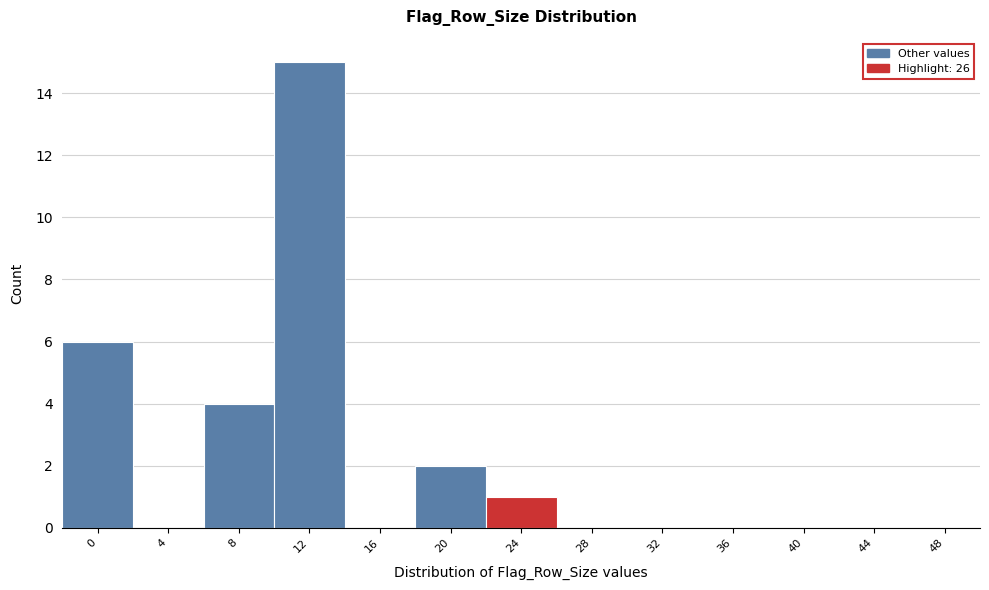

Reading left to right, list all the values displayed in this chart.

0=6	4=0	8=4	12=15	16=0	20=2	24=1	28=0	32=0	36=0	40=0	44=0	48=0